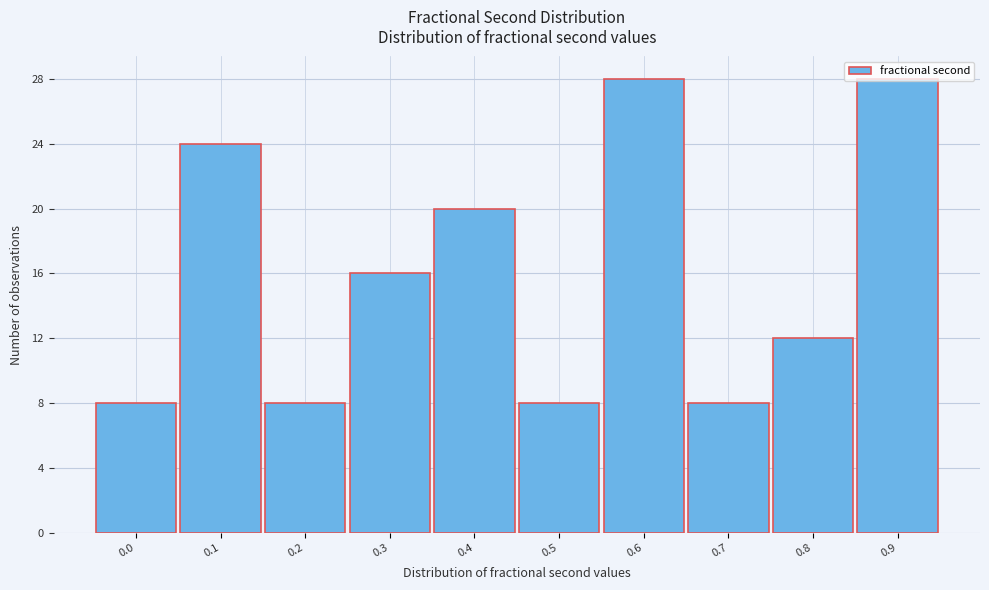

What is the sum of the values at 0.0 and 0.9?

36